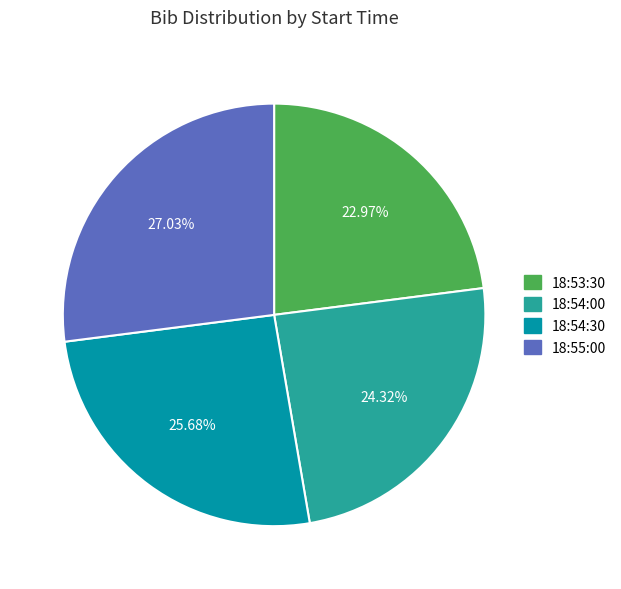

Rank the categories by value from lowest to highest.

18:53:30, 18:54:00, 18:54:30, 18:55:00